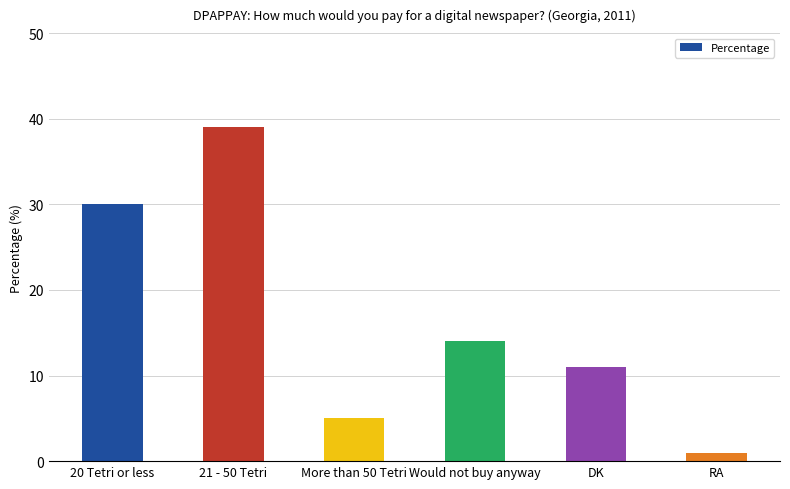

What is the difference between the second highest and minimum values?

29